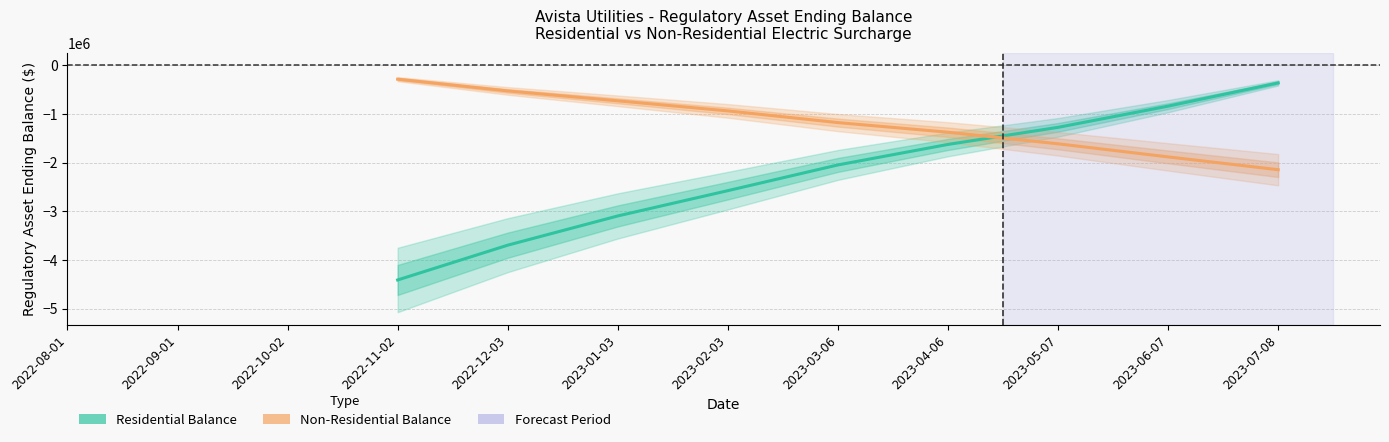

Rank the series by their maximum value, from lowest to highest.

Residential Balance, Non-Residential Balance